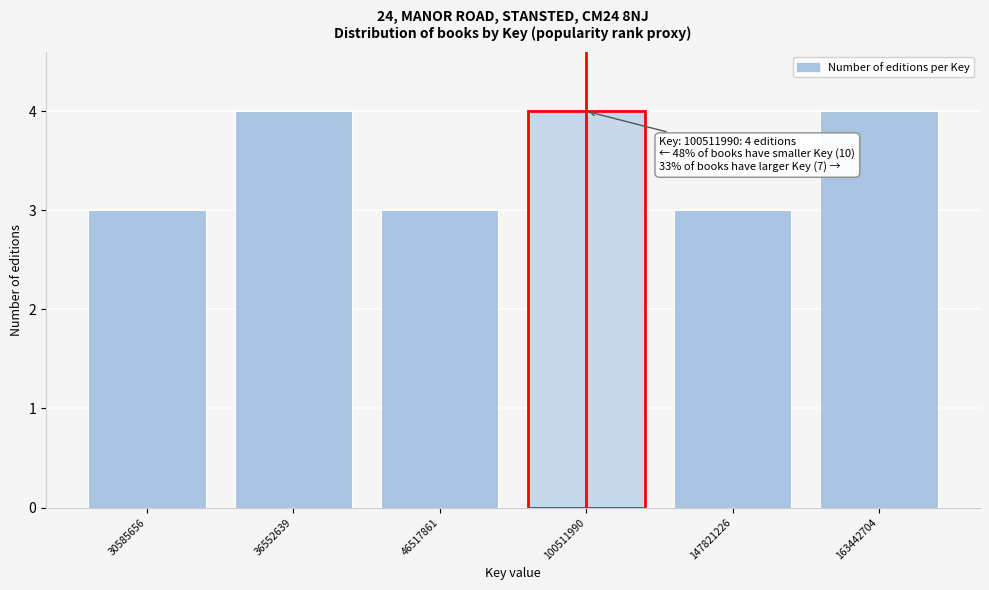

Reading right to left, what are all the values shown in this chart?

4	3	4	3	4	3